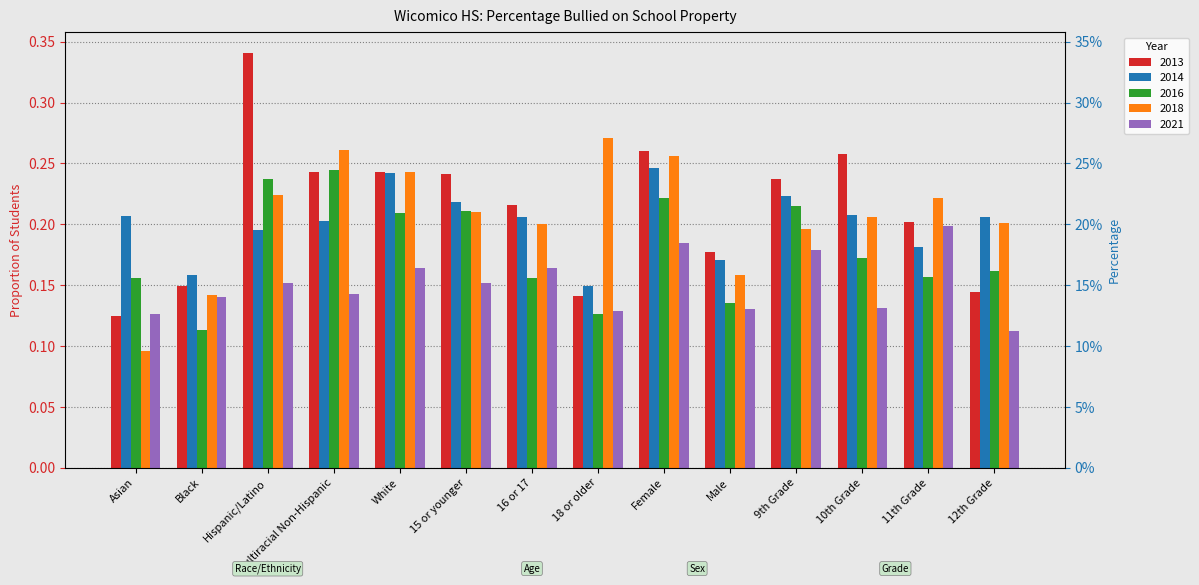

Is the value of 2021 at 9th Grade greater than the value of 2018 at Hispanic/Latino?

No